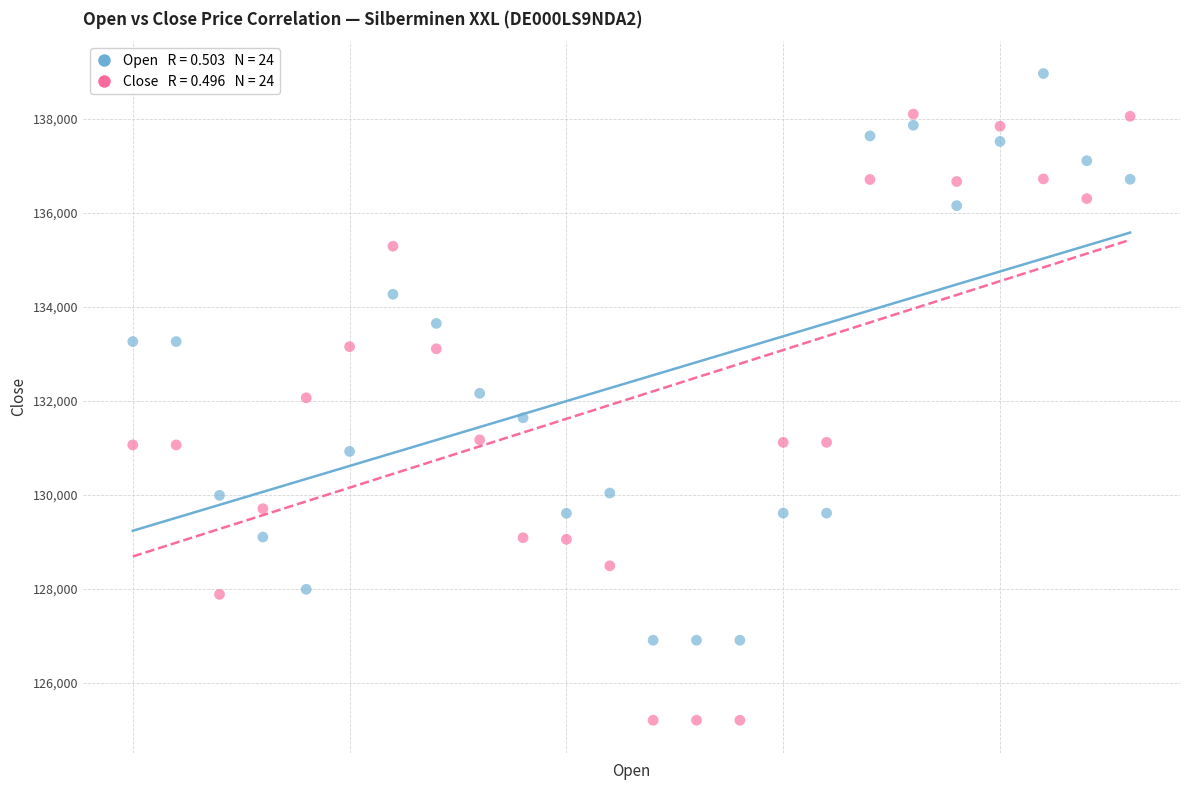

Across all data points, what is the range of Y values (max minus min)?

13766